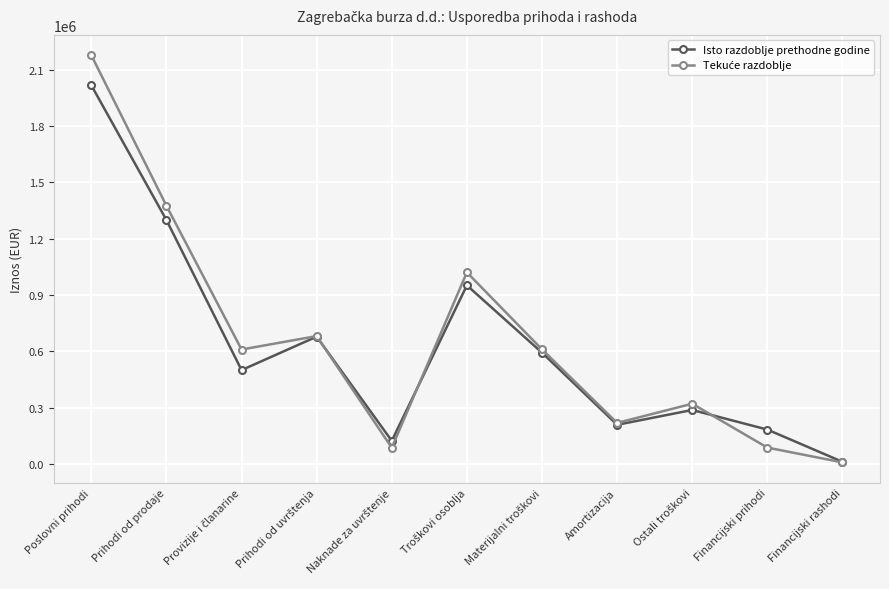

What is the spread (max minus min) of values at Poslovni prihodi?

160196